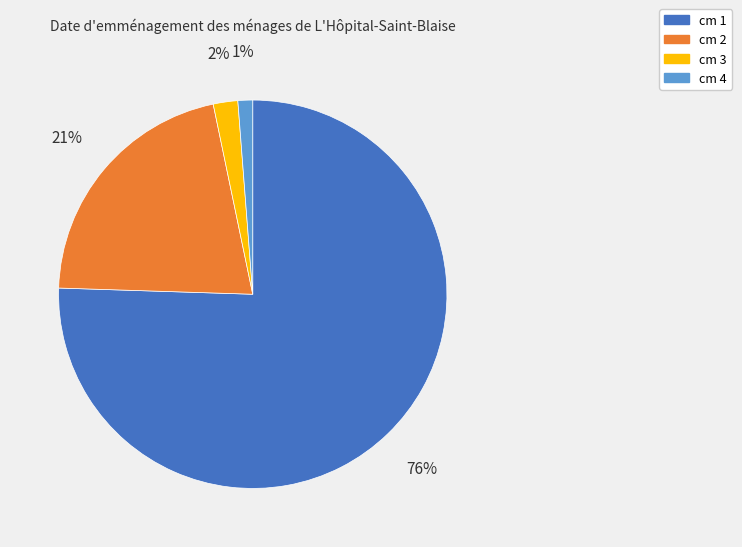

Combined, do cm 4 and cm 3 account for over 50%?

No